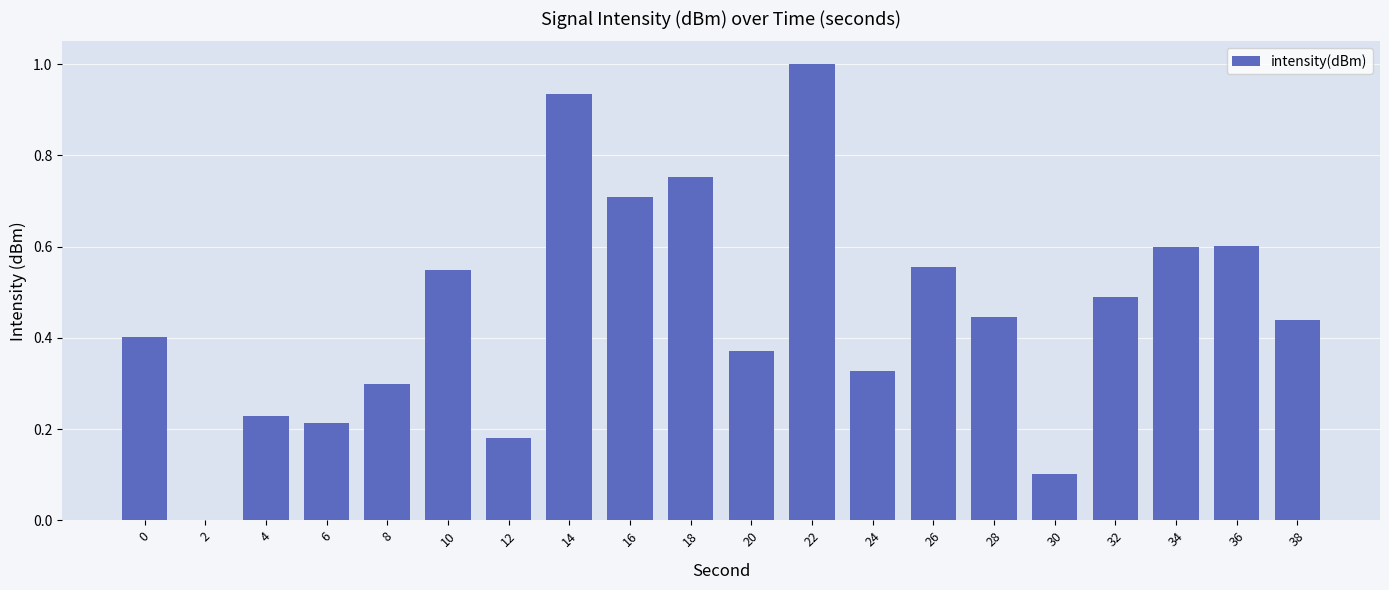

What is the change in value from 4 to 36?

+0.4